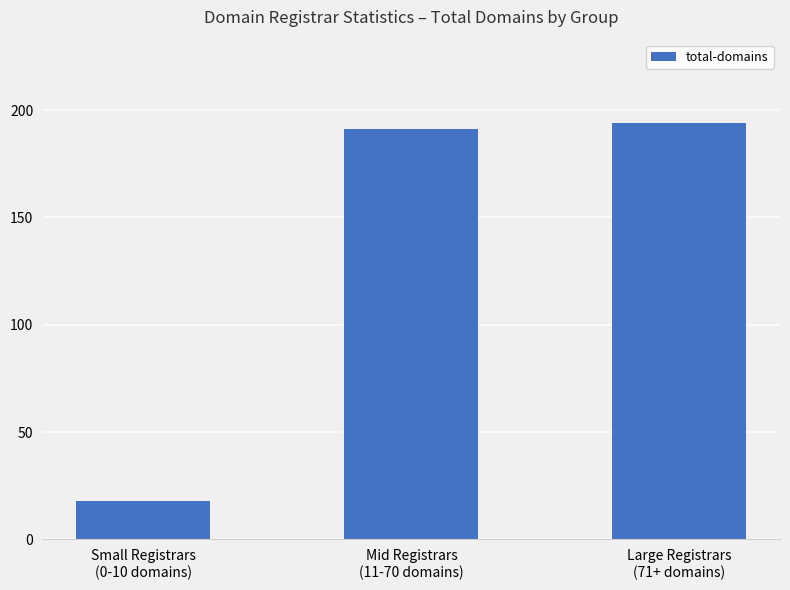

What position from the left is Large Registrars
(71+ domains)?

3